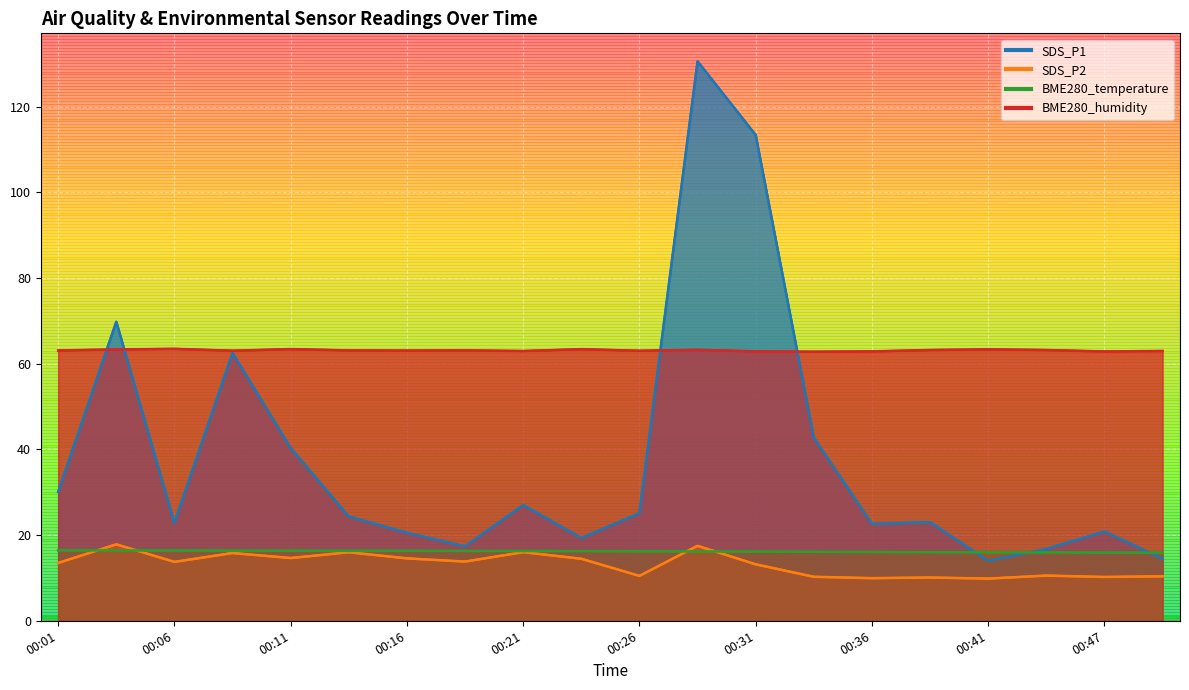

Which category has the highest value across all series?

00:28